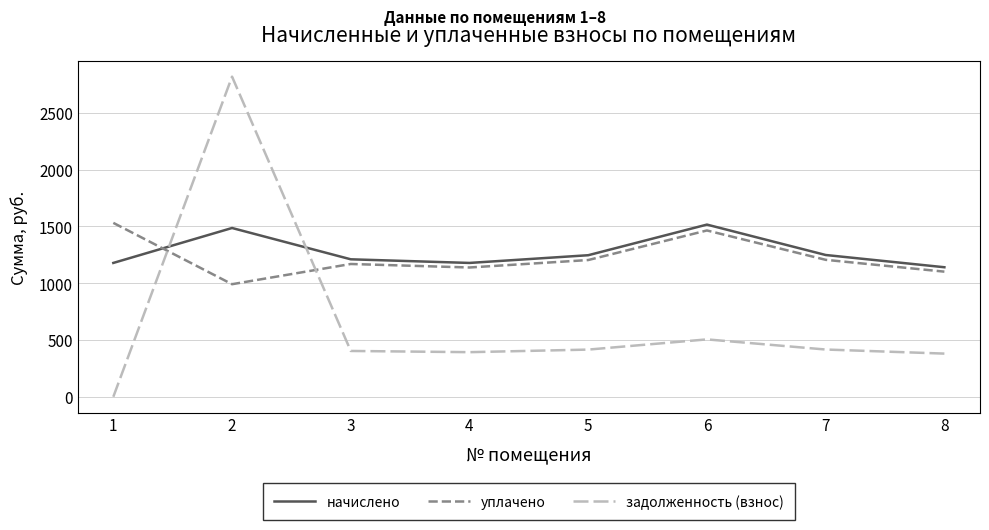

Which series has the largest total across all categories?

начислено